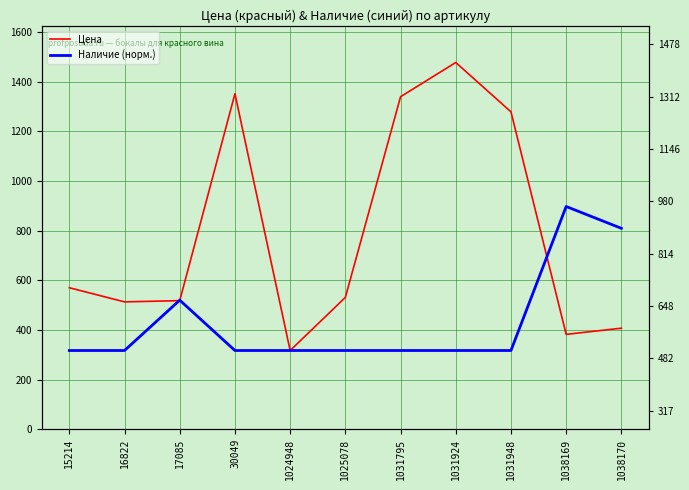

What is the sum of the Наличие (норм.) values at 1038169 and 17085?

1417.5